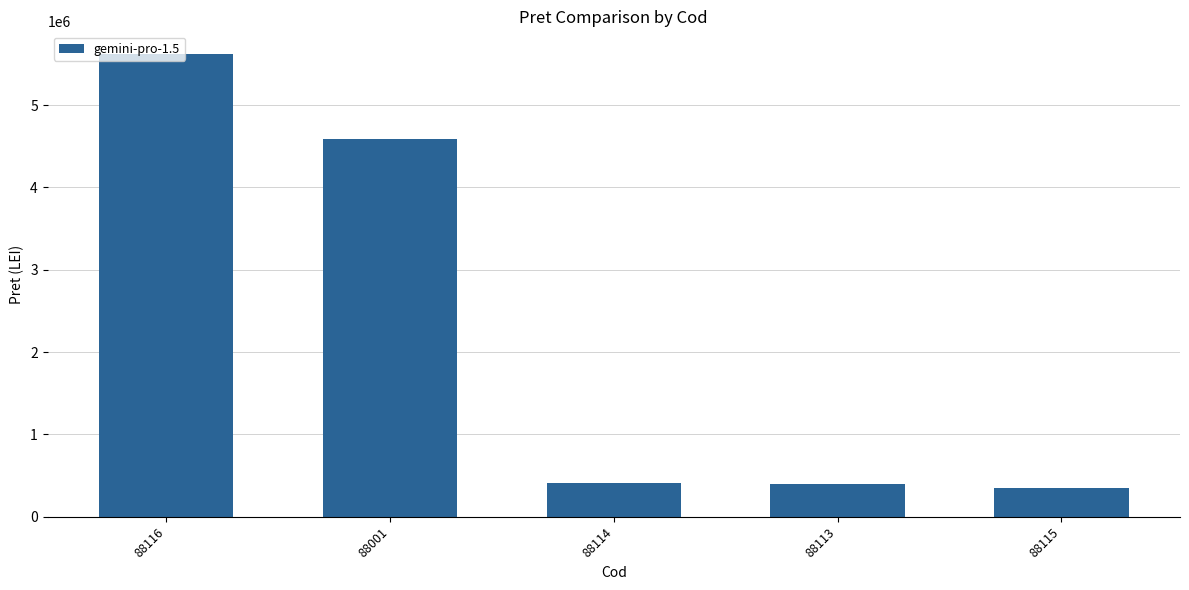

At which label is the value closest to 2983139?

88001